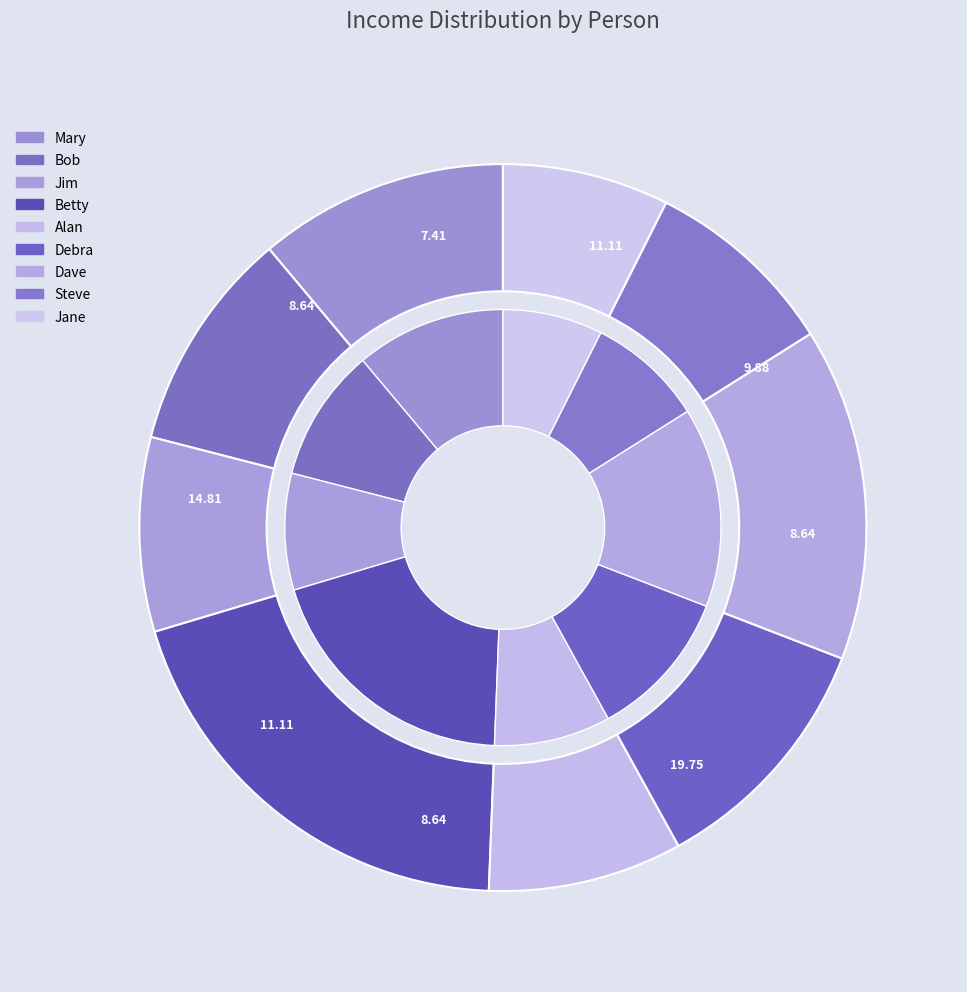

What portion of the pie excludes Debra?

88.9%